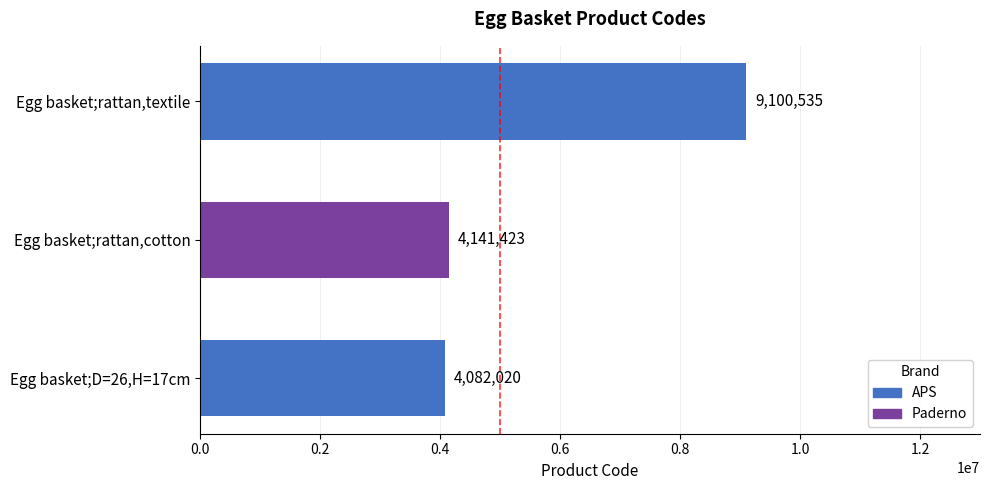

What is the greatest value displayed?

9100535